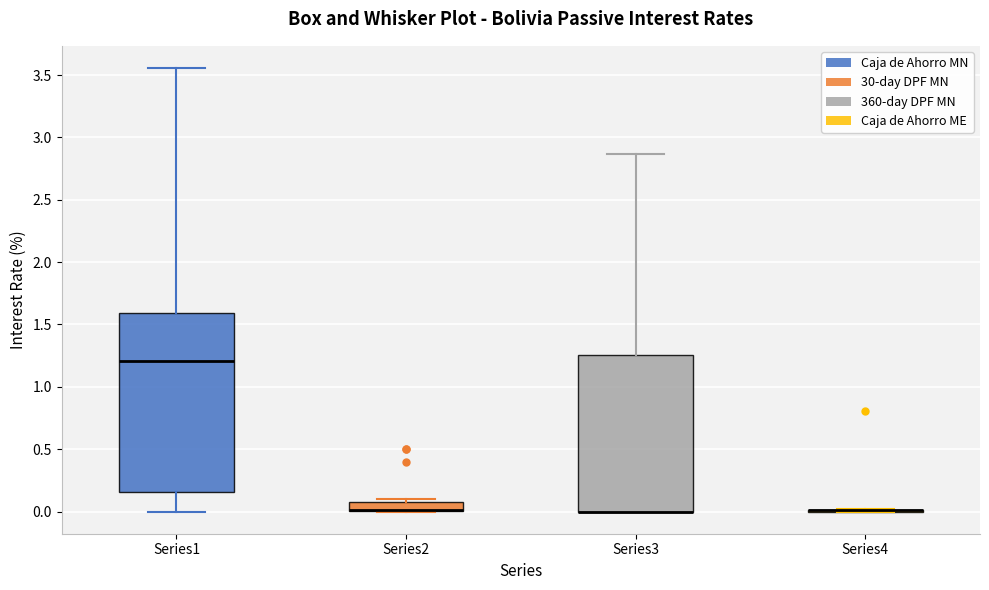

Where does the upper whisker of the box for Series1 end on the y-axis? The values are not printed on the chart, so give them approximately, as read against the axis.

3.55